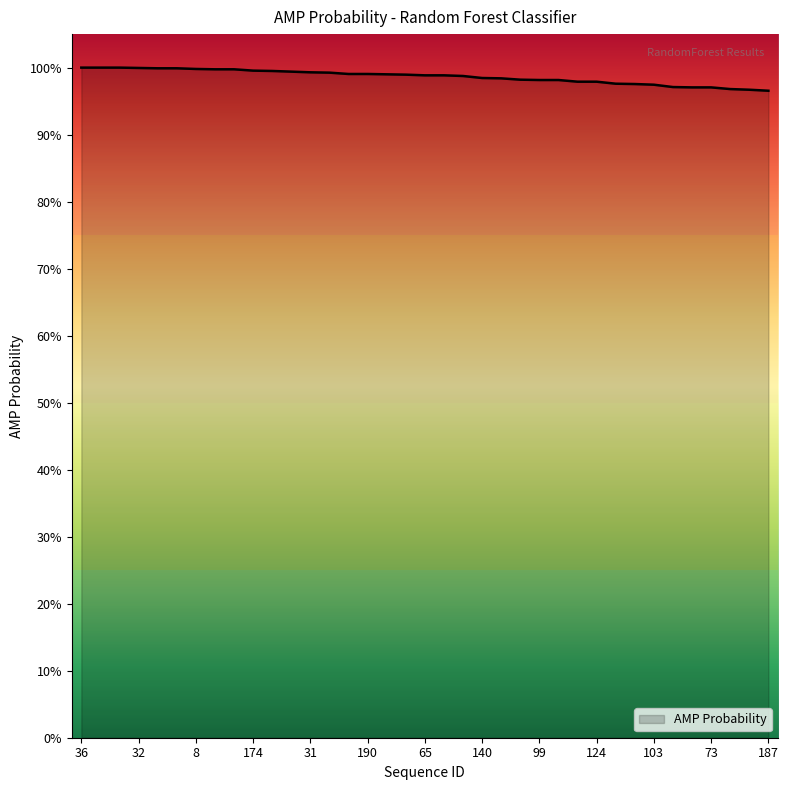

What is the label of the 9th point from the right?

108